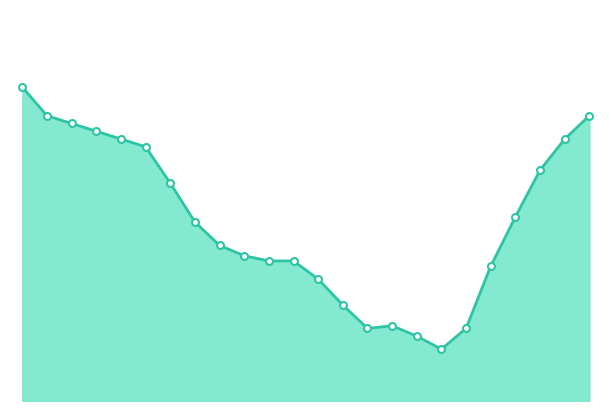

How many lines are shown in the chart?

1